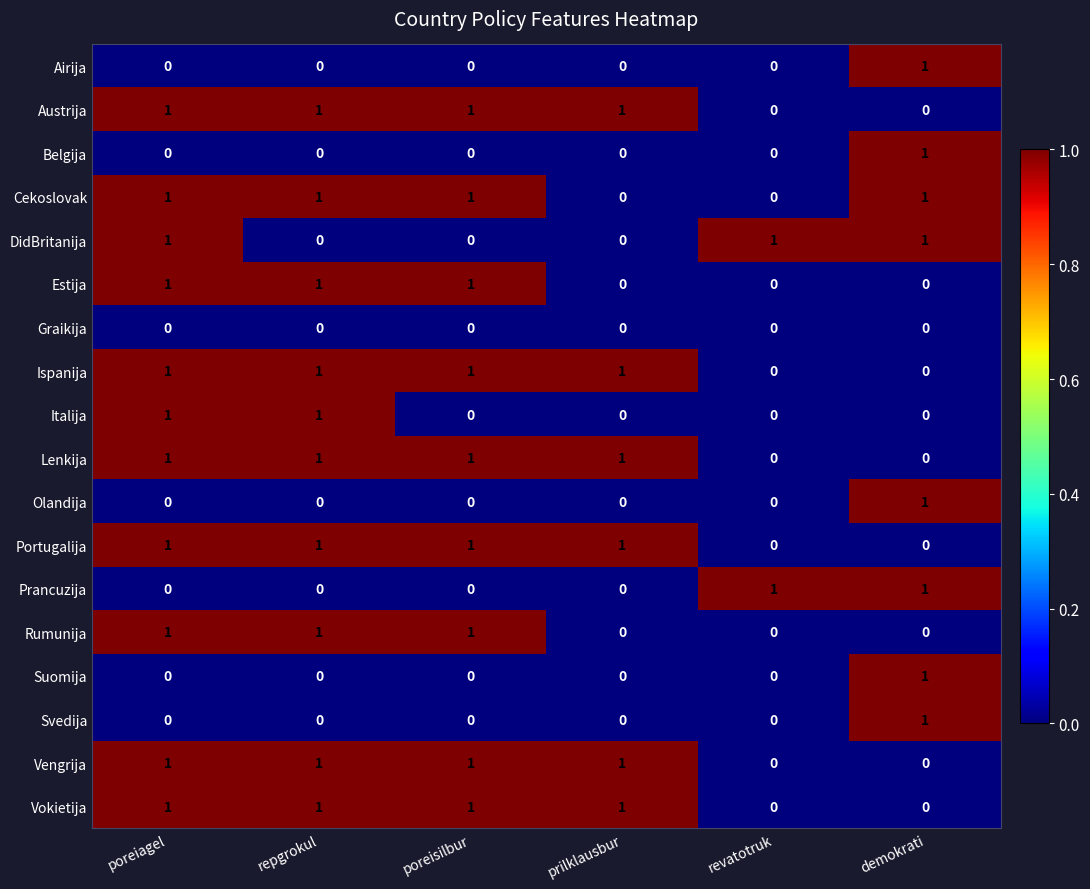

How many Airija values are between 0 and 1?

6